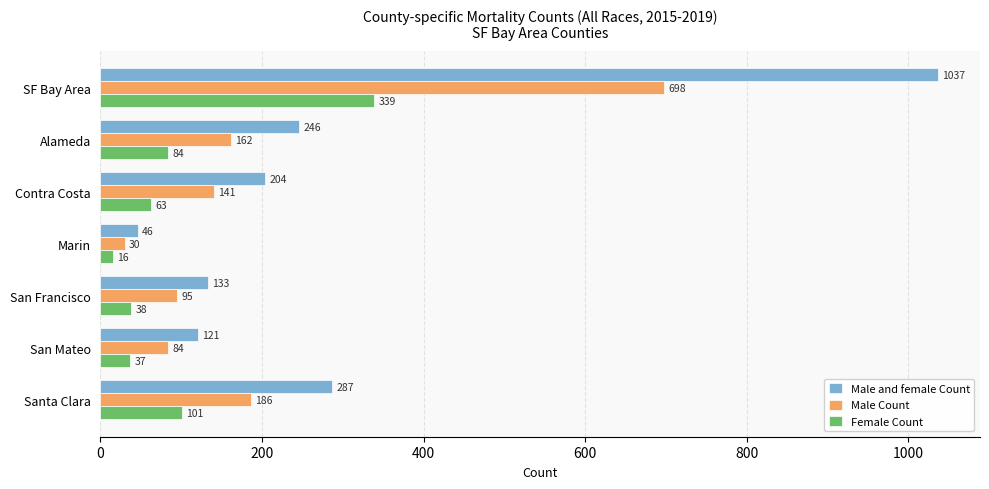

Rank the series by their maximum value, from highest to lowest.

Male and female Count, Male Count, Female Count